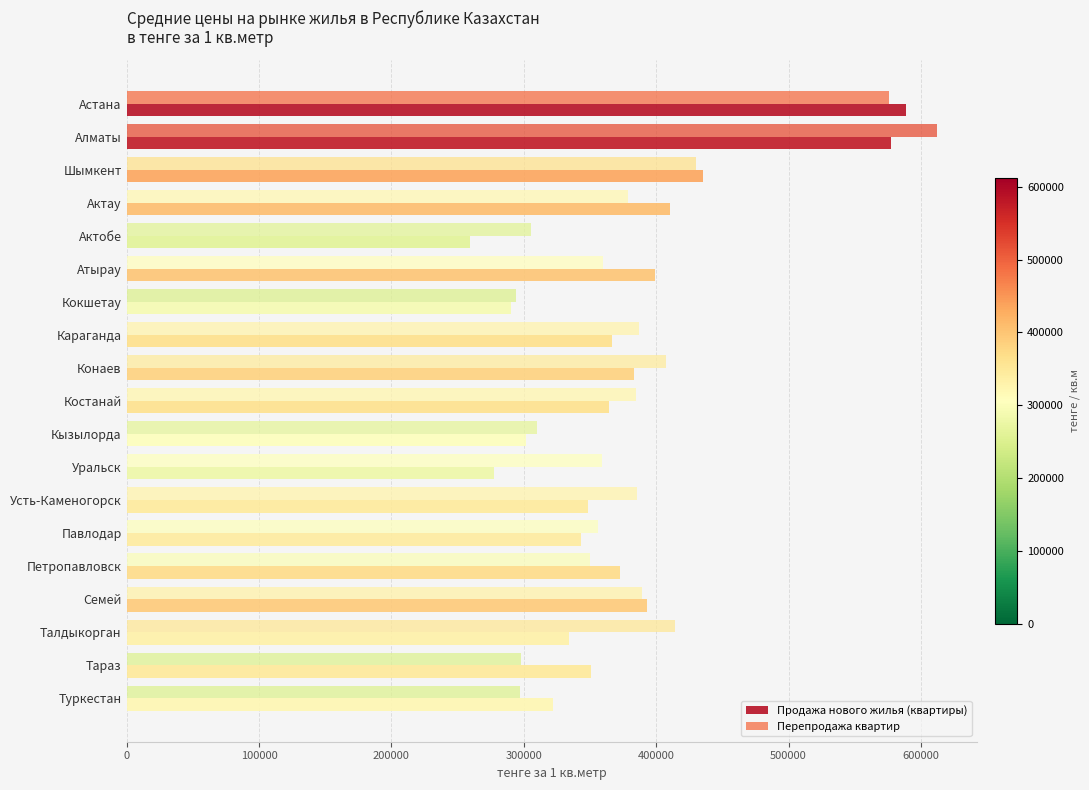

How many data points in Перепродажа квартир are less than 378804?

9